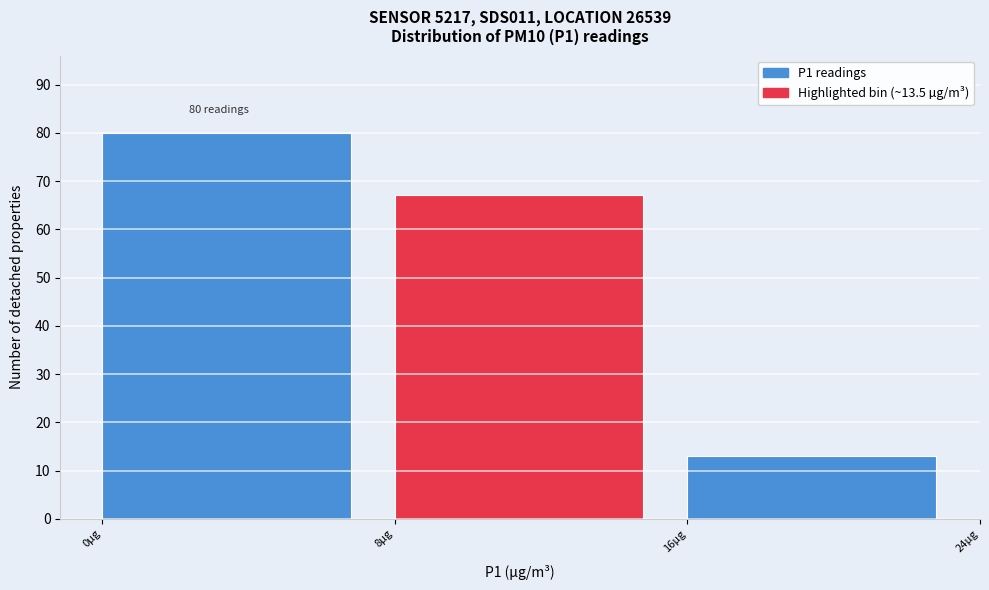

Which range on the x-axis has the tallest bar?

0 to 8